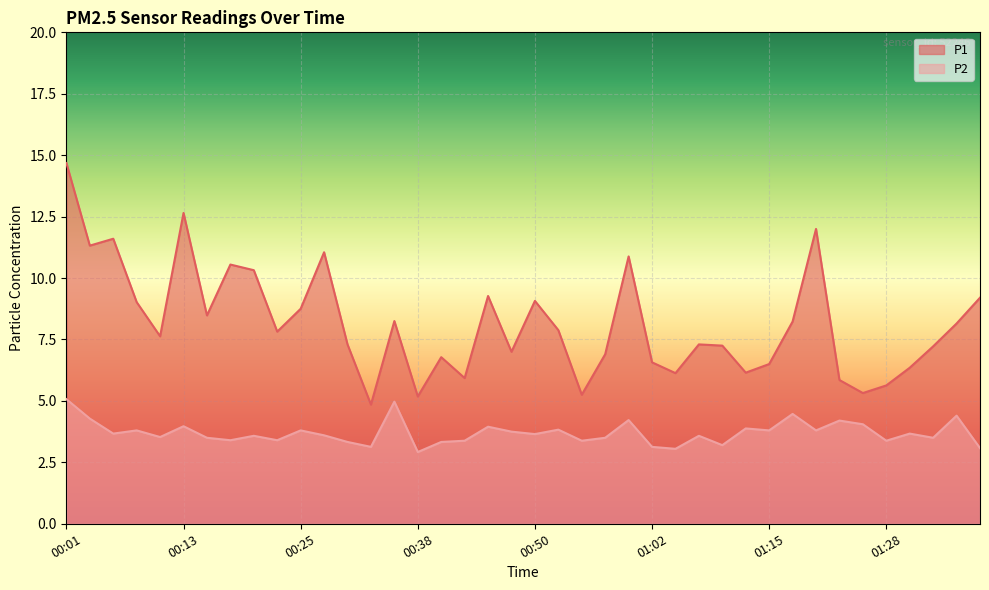

What is the difference between the highest and lowest values at 01:20?

8.2